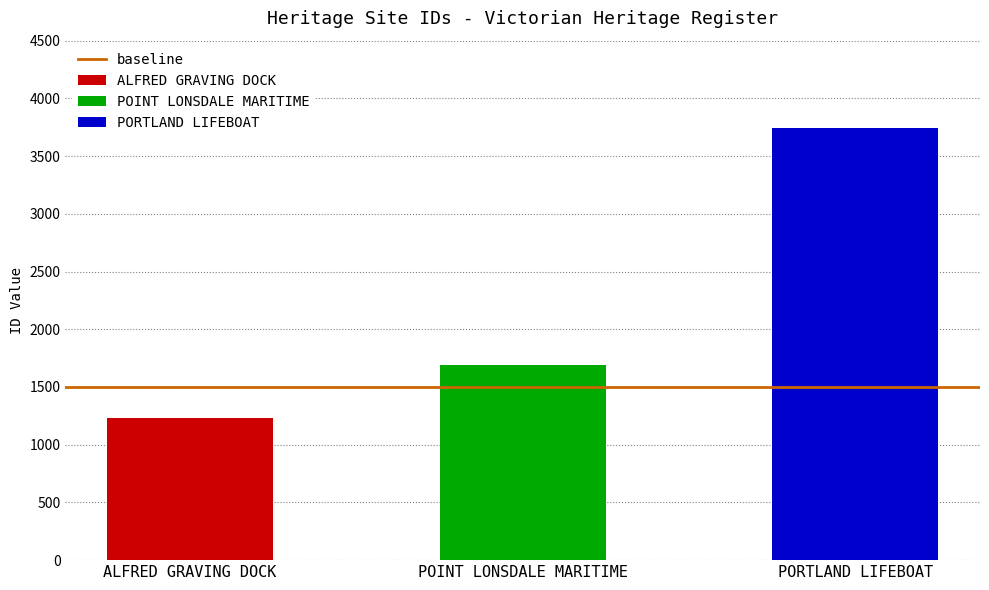

What is the average value?

2222